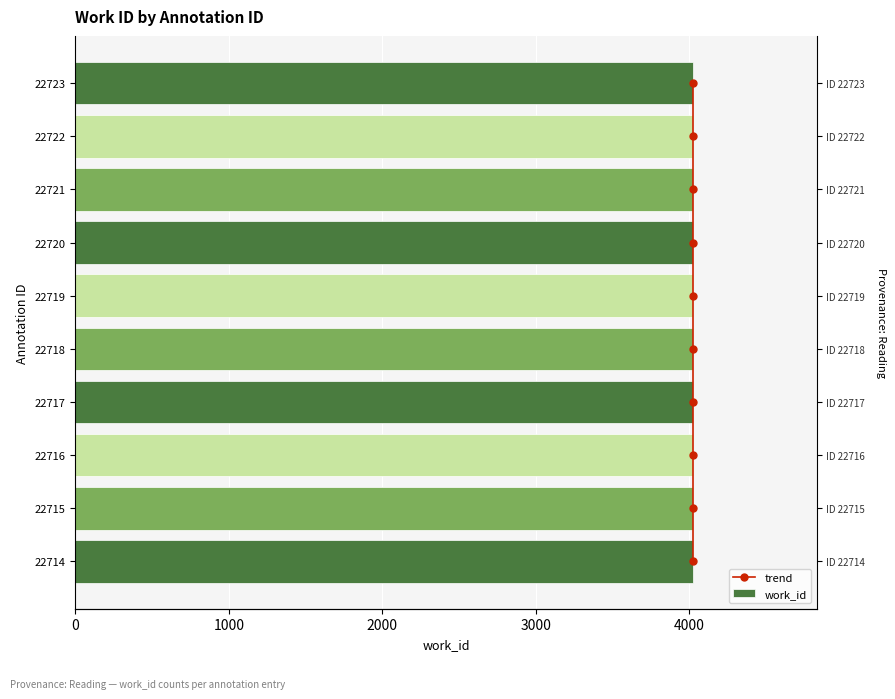

How many groups of bars are there?

10